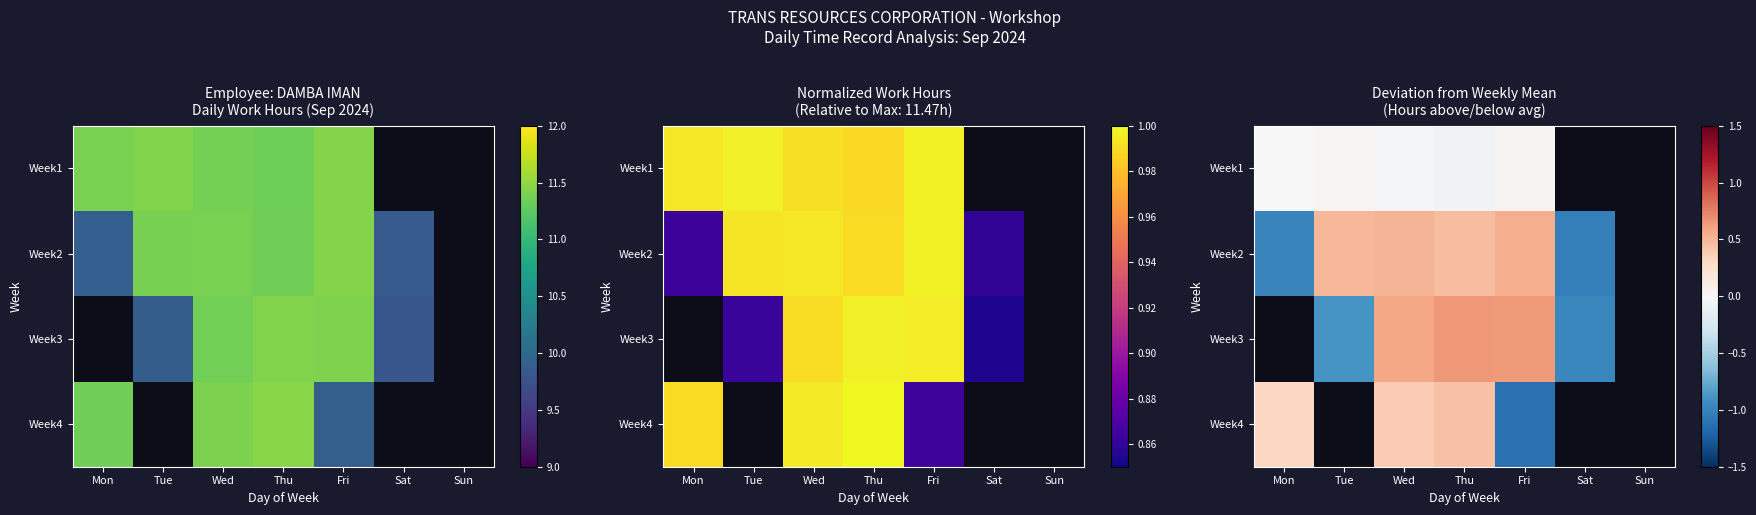

How many values in the Week4 series are below 0?

1